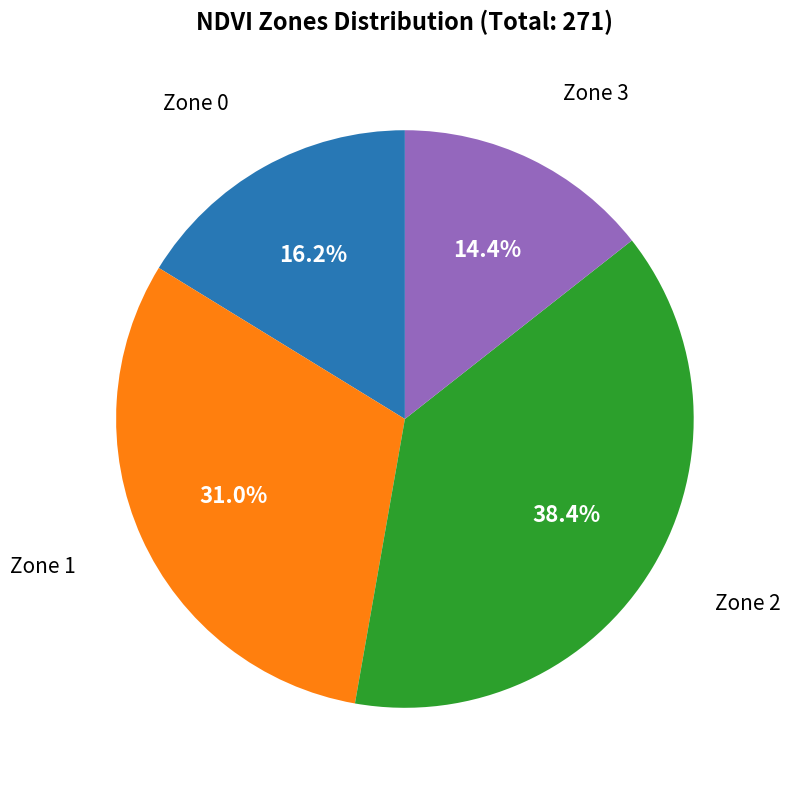

Does any single category account for the majority?

No